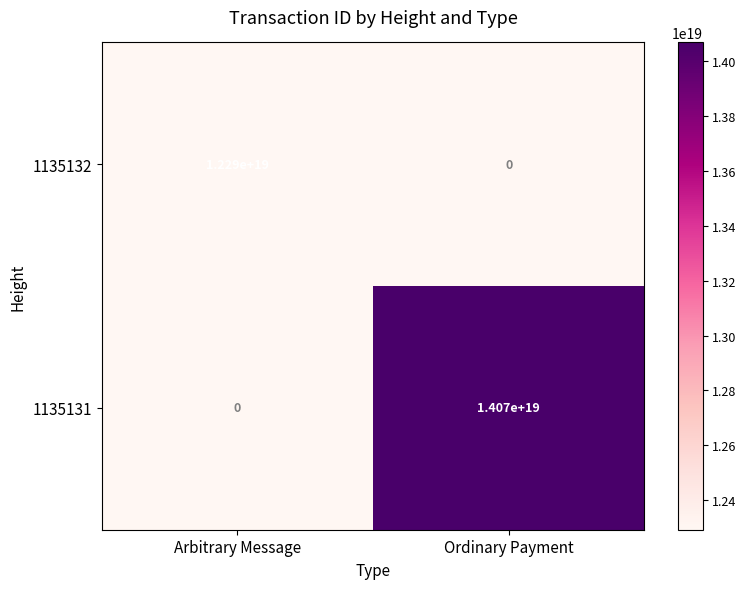

The value of 1135132 at Ordinary Payment is -5022762199249509376. True or false?

False